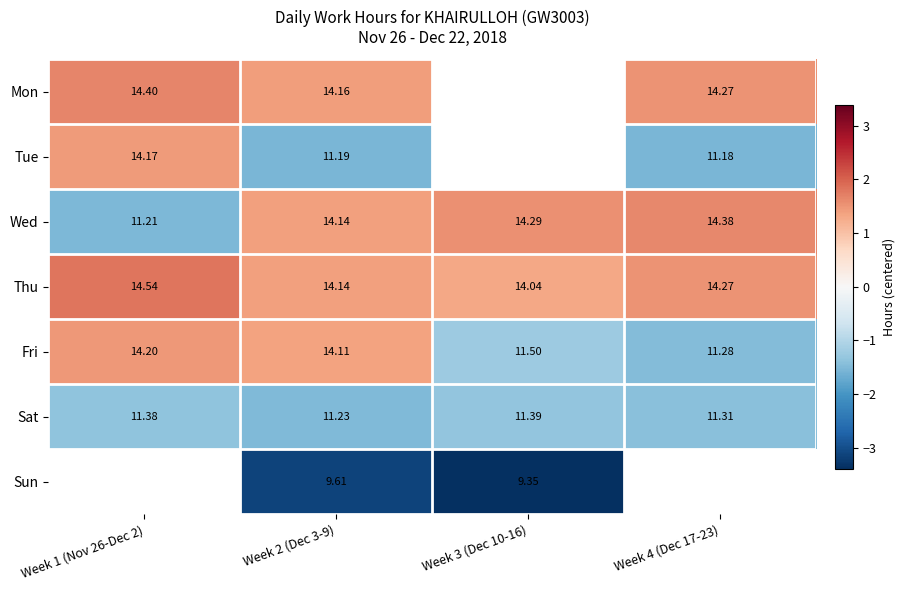

True or false: Tue has a value of -2.8 at Week 4 (Dec 17-23).

False